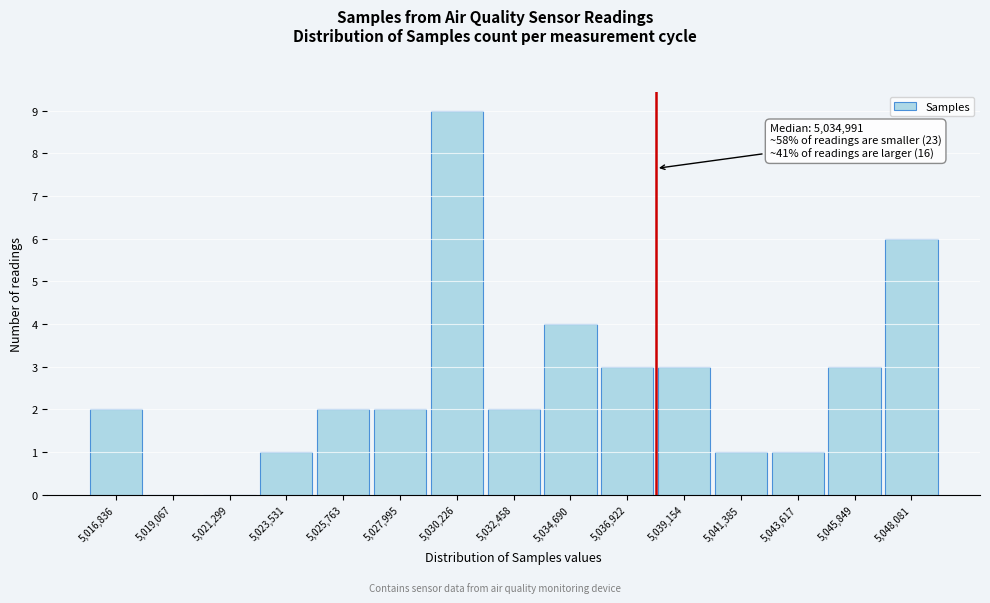

Reading left to right, extract all data points from this chart.

5,016,836=2	5,019,067=0	5,021,299=0	5,023,531=1	5,025,763=2	5,027,995=2	5,030,226=9	5,032,458=2	5,034,690=4	5,036,922=3	5,039,154=3	5,041,385=1	5,043,617=1	5,045,849=3	5,048,081=6